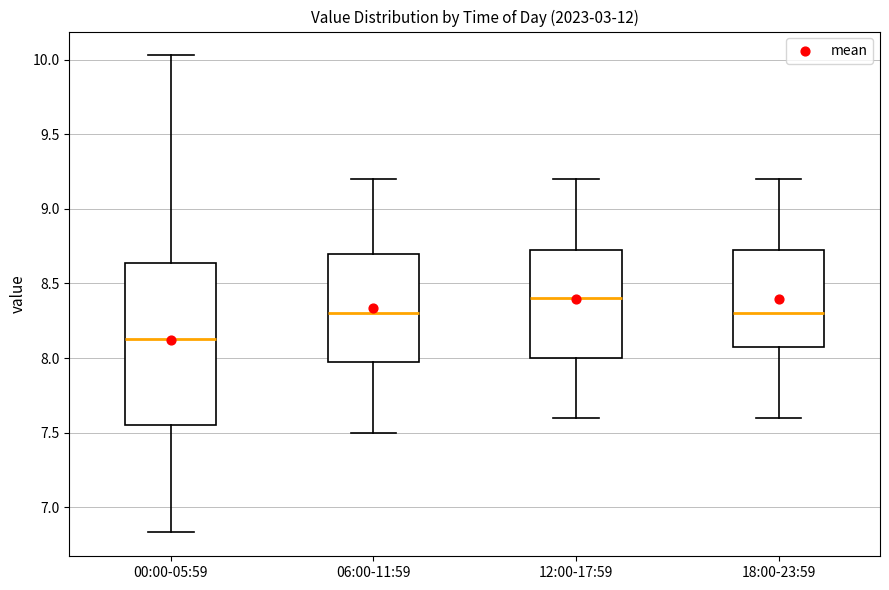

Reading left to right, transcribe this box plot: for each box, give where its median line is, the range the box spans, and where its two whiskers end, as read against the y-axis. The values are not printed on the chart, so give them approximately, as read against the axis.

00:00-05:59: median 8.15, box 7.55 to 8.65, whiskers 6.85 to 10.05
06:00-11:59: median 8.30, box 8.00 to 8.70, whiskers 7.50 to 9.20
12:00-17:59: median 8.40, box 8.00 to 8.75, whiskers 7.60 to 9.20
18:00-23:59: median 8.30, box 8.10 to 8.75, whiskers 7.60 to 9.20